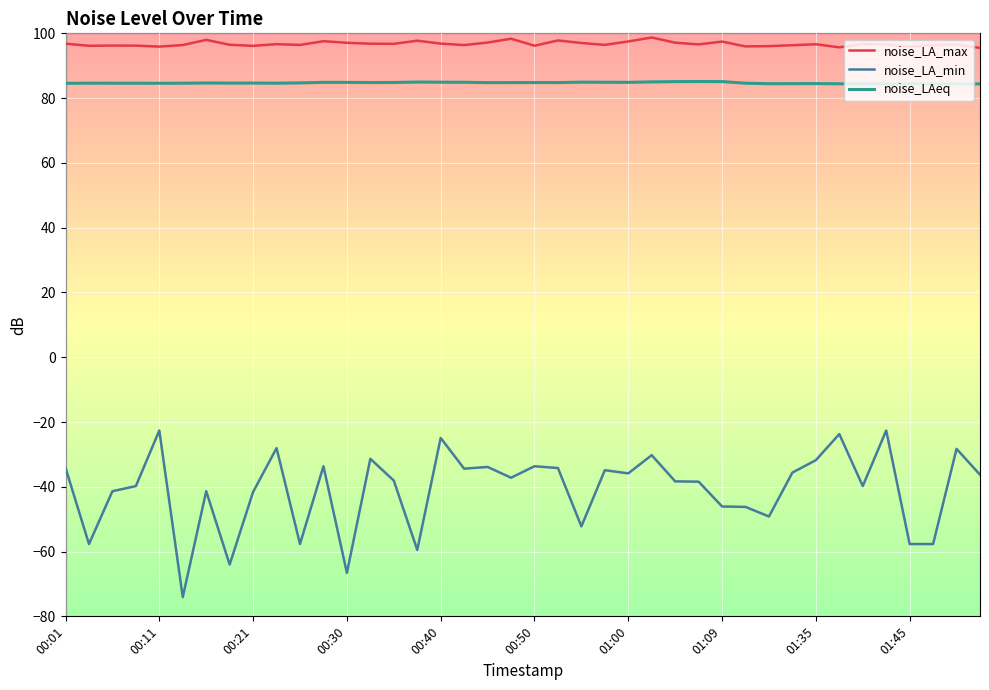

Which series has the largest total across all categories?

noise_LA_max